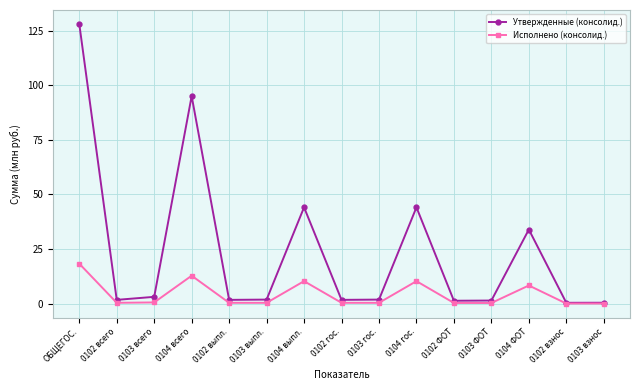

What is the label of the 14th point from the right?

0102 всего